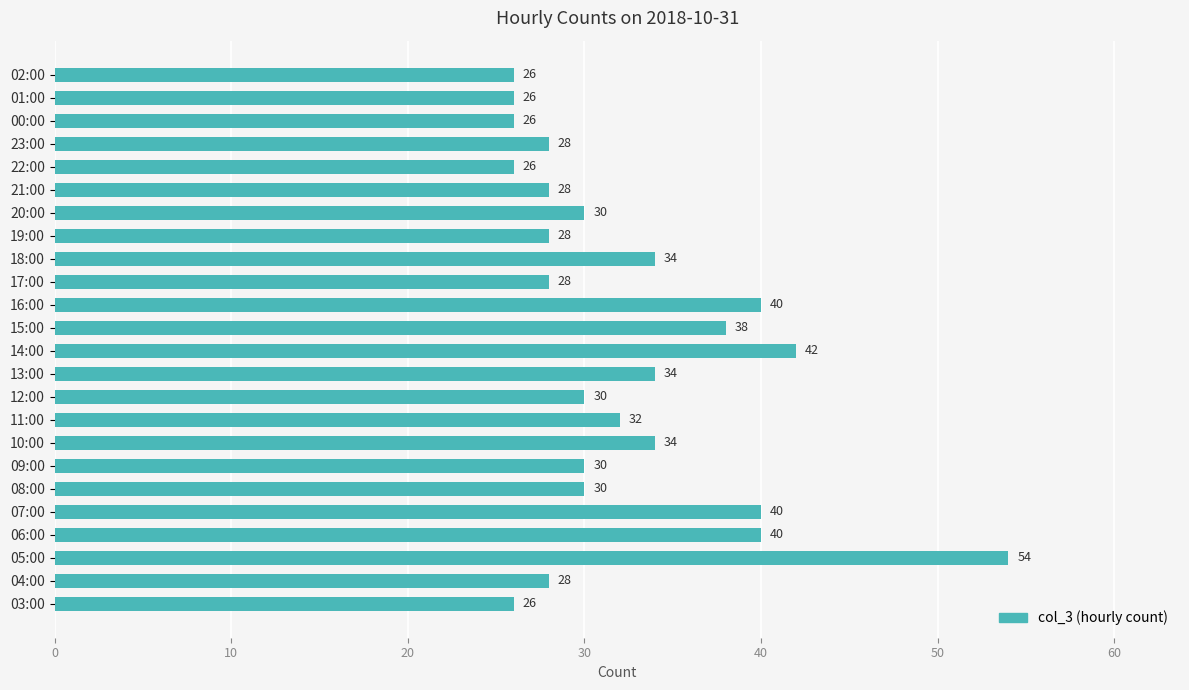

What is the maximum value shown in the chart?

54